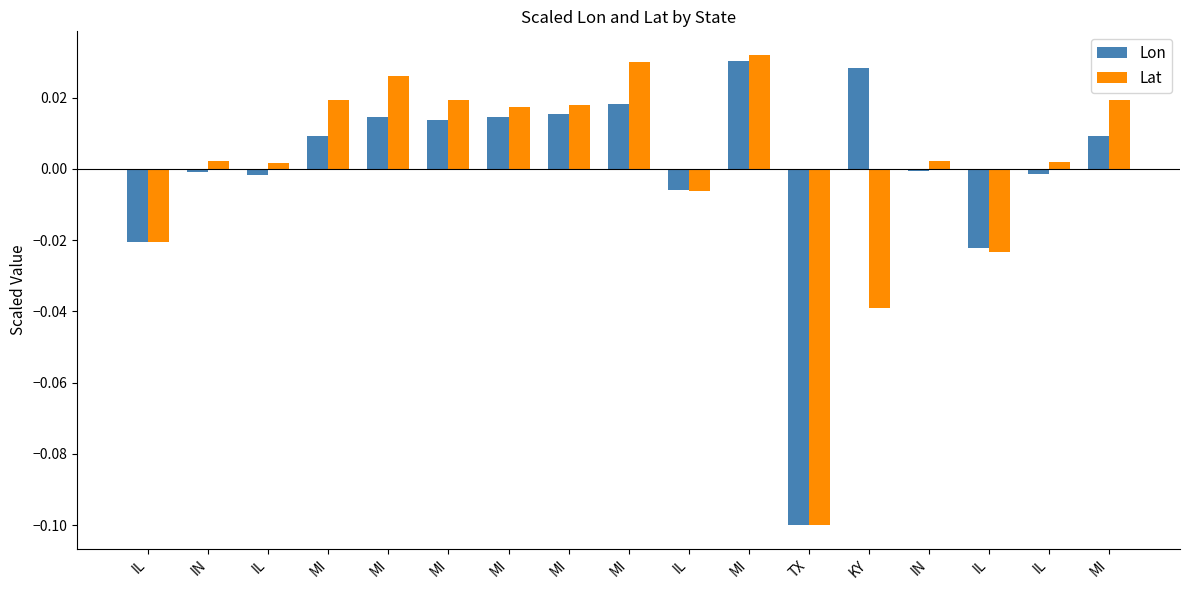

How many categories are shown in the chart?

17